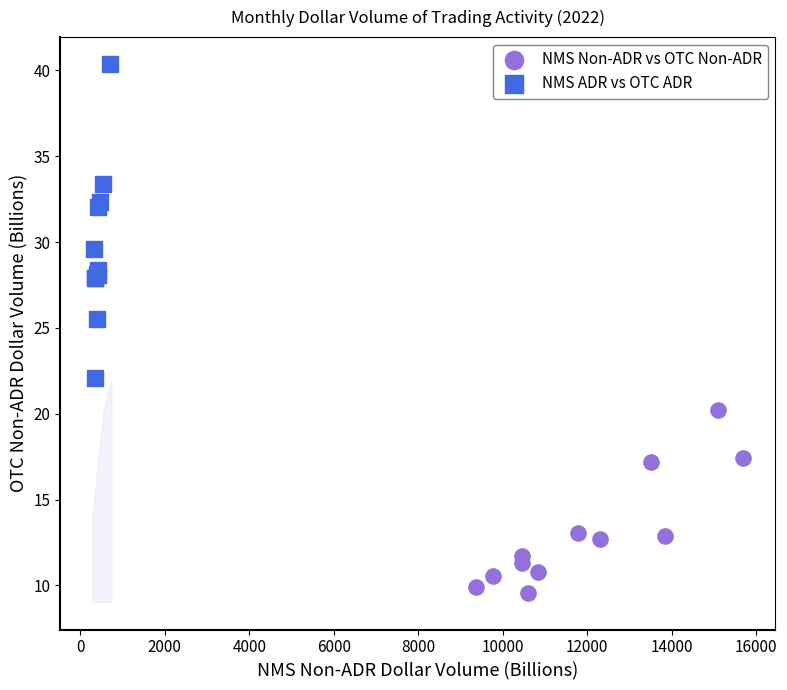

Which series has the widest spread of Y values?

NMS ADR vs OTC ADR